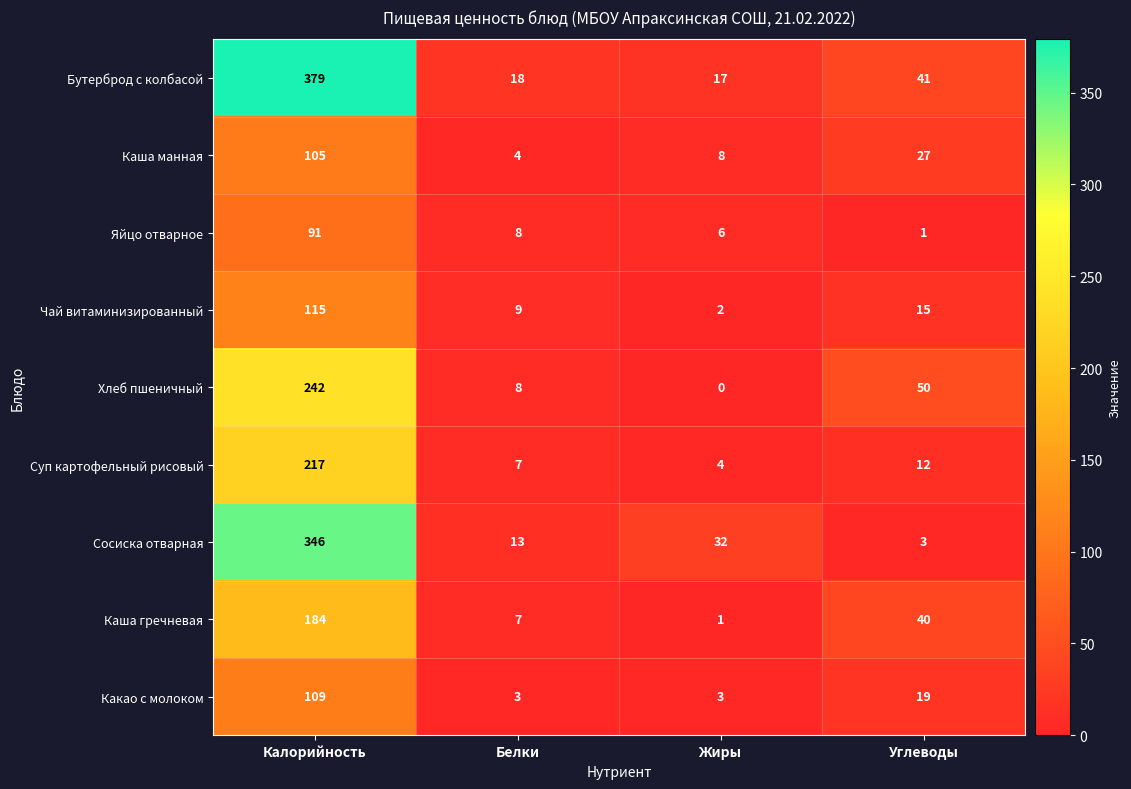

What is the sum of all Каша гречневая values?

232